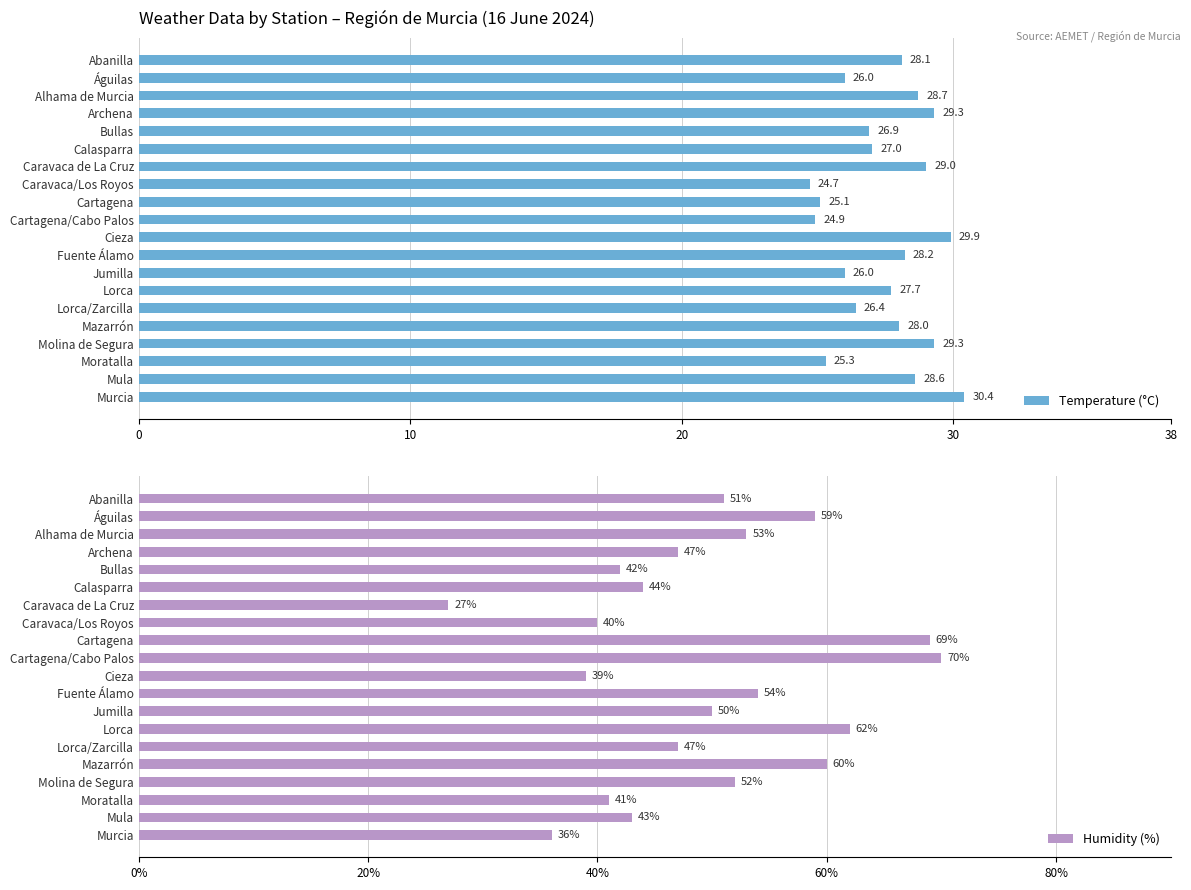

True or false: Humidity (%) has a value of 63.4 at Caravaca/Los Royos.

False